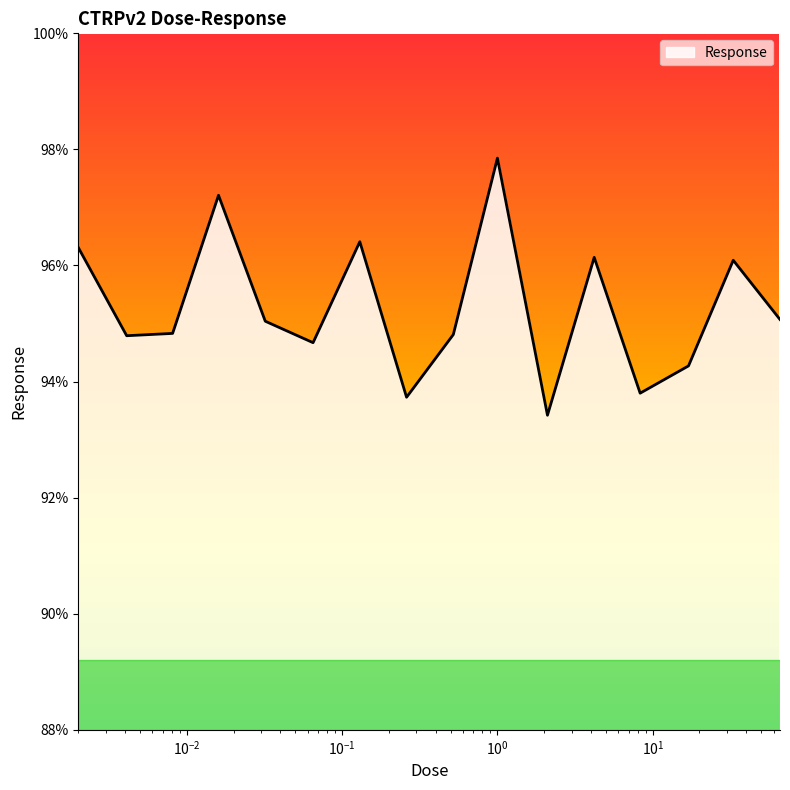

What is the minimum value shown in the chart?

93.4